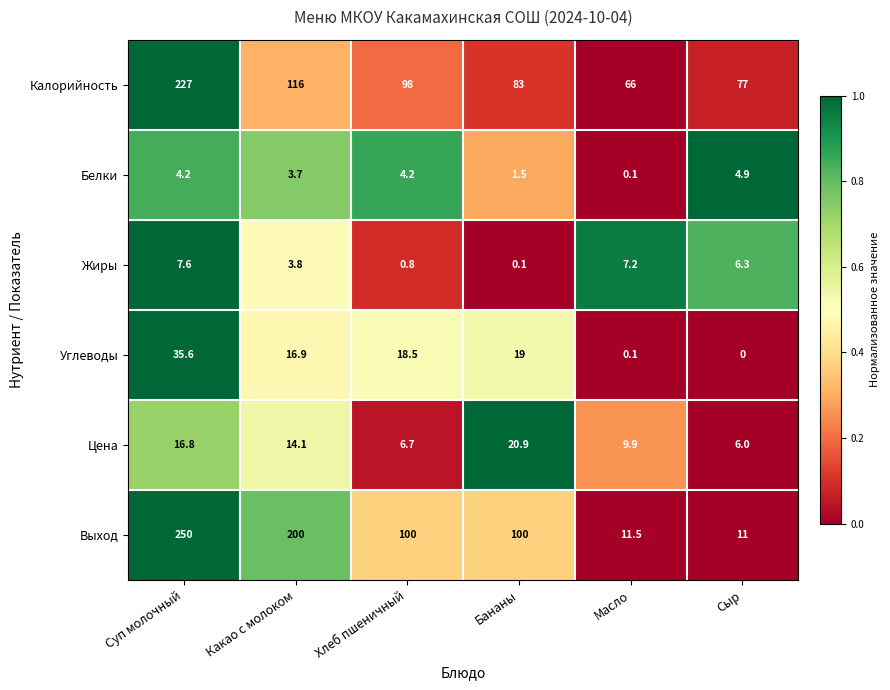

Which series changed the most between Суп молочный and Масло?

Выход